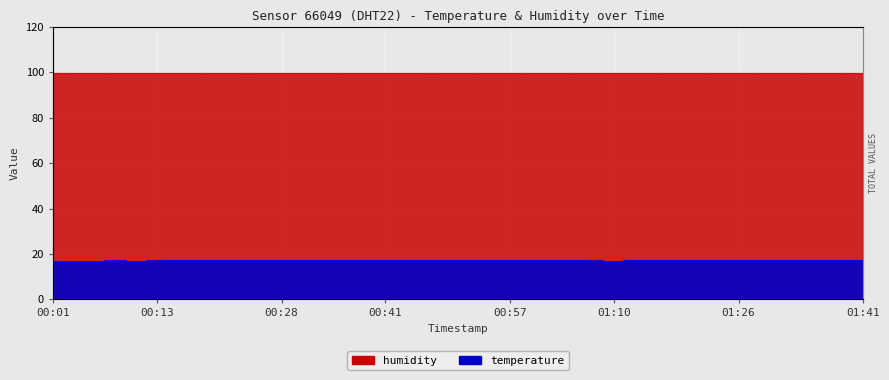

Which has a higher value, 01:38 or 00:06?

01:38